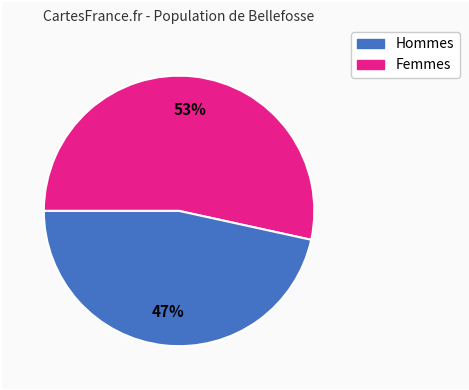

To the nearest percent, what is the average slice percentage?

50%